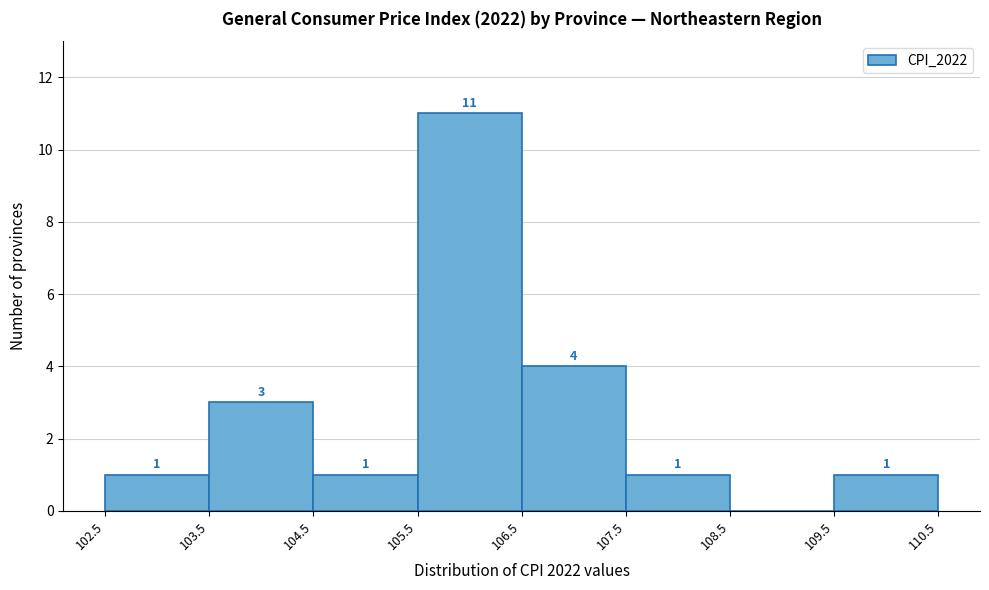

Over which range of the x-axis is the bar tallest?

105.5 to 106.5